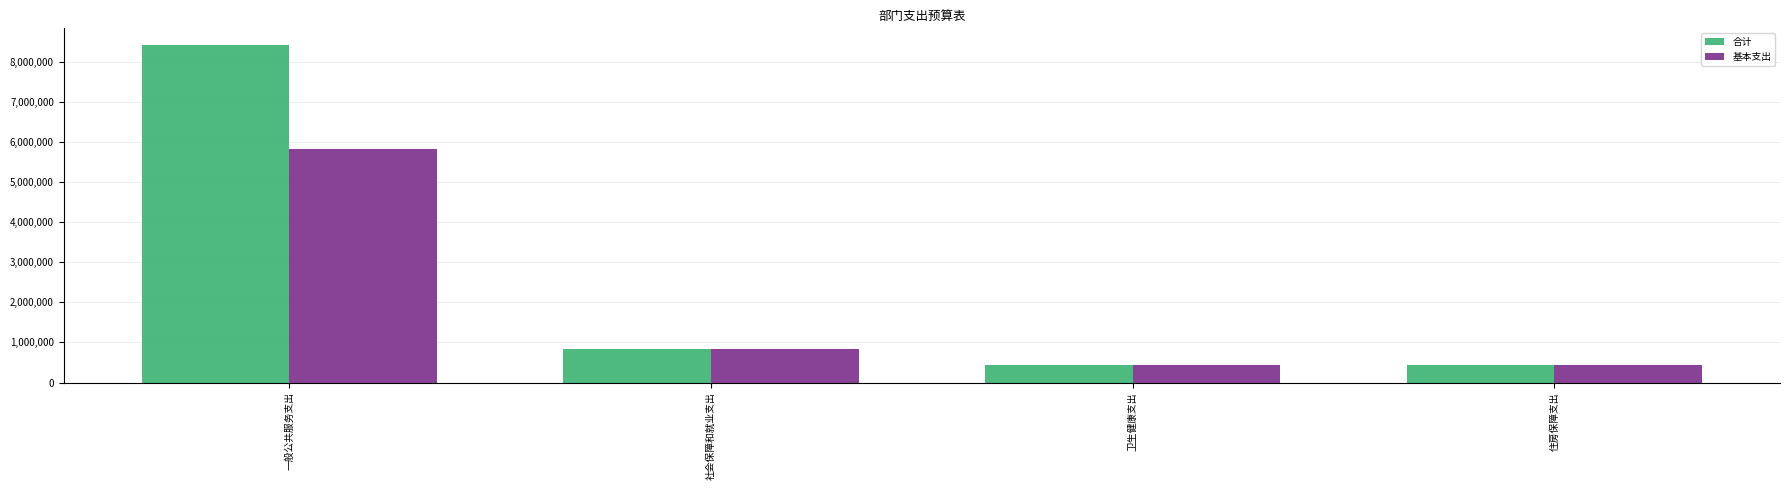

Is the value of 合计 at 一般公共服务支出 greater than the value of 基本支出 at 社会保障和就业支出?

Yes